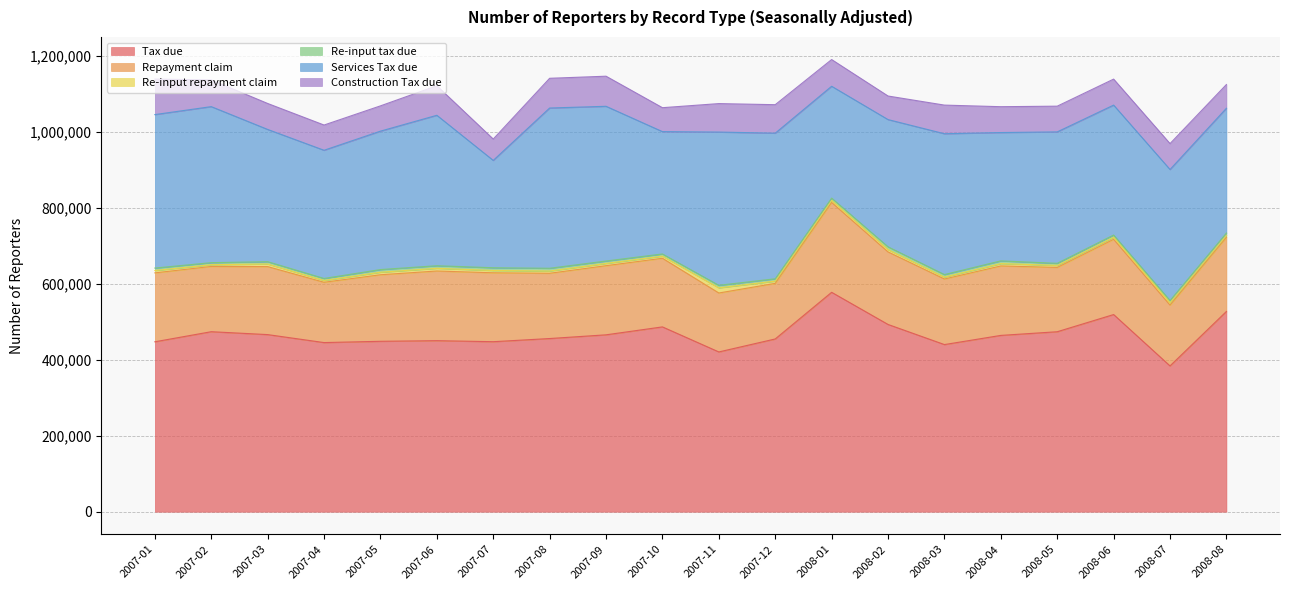

Does the chart display data point markers on the line(s)?

No